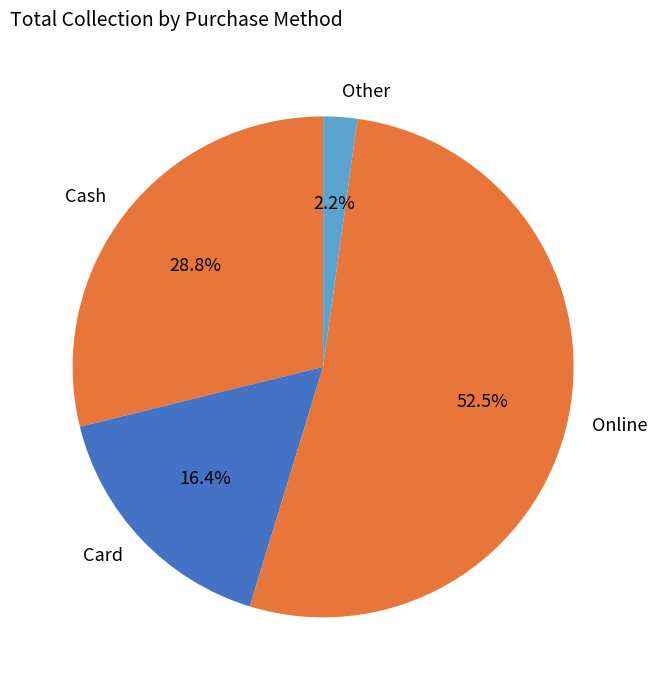

What is the smallest slice in the pie chart?

Other